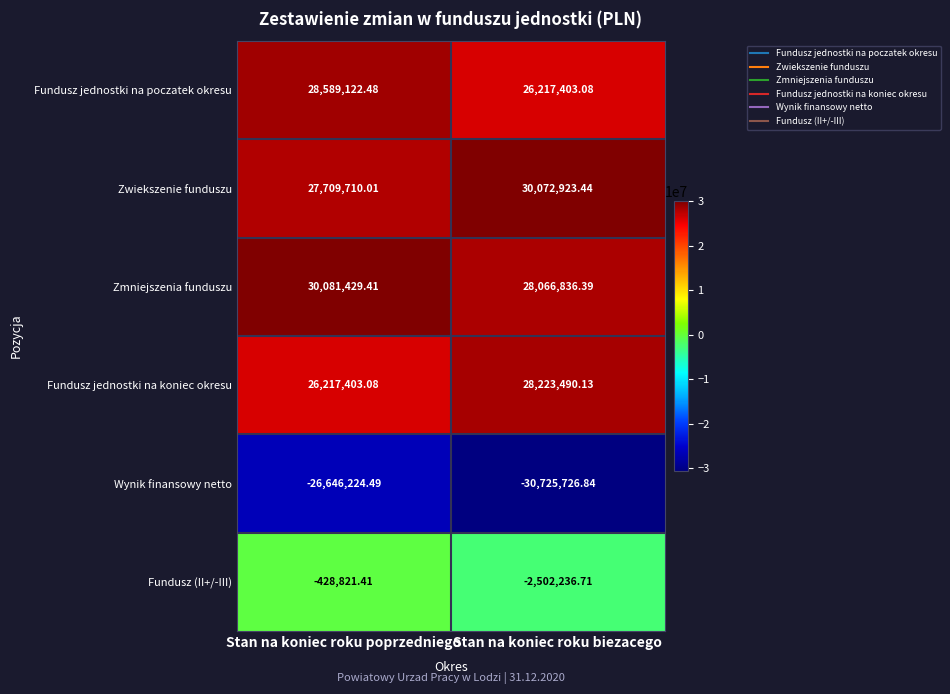

Where does the Zmniejszenia funduszu series first go above 30081429?

Stan na koniec roku poprzedniego